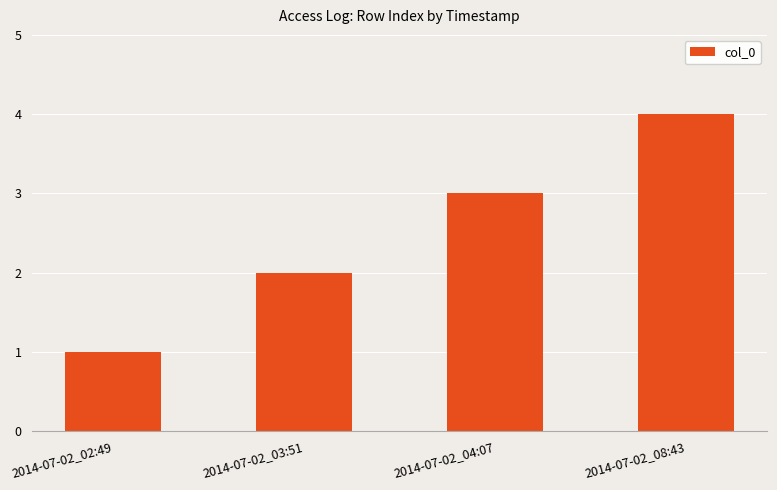

What is the approximate value at 2014-07-02_08:43?

4